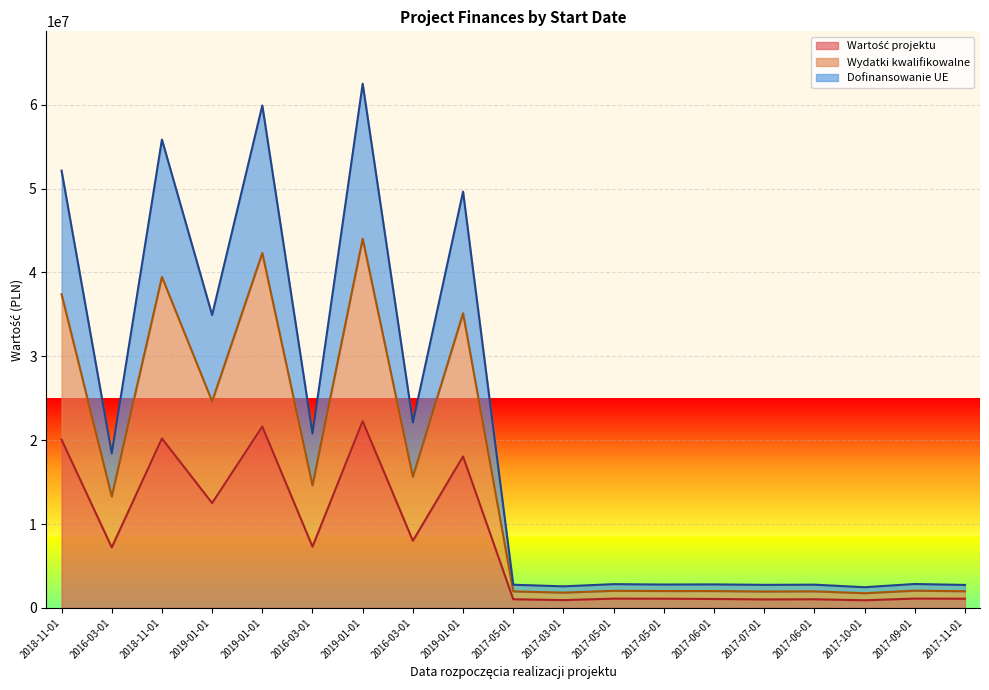

How many values in the Wydatki kwalifikowalne series are below 2847229?

9